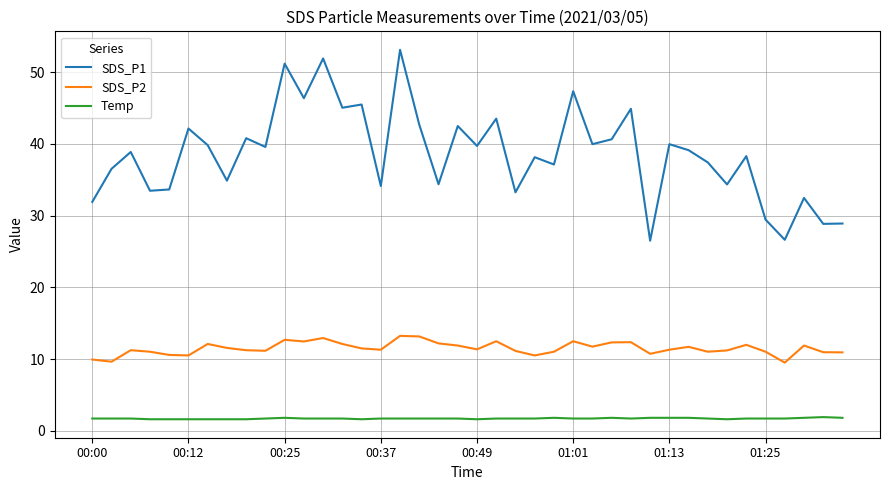

What is the difference between the maximum and minimum values in the SDS_P1 series?

26.6